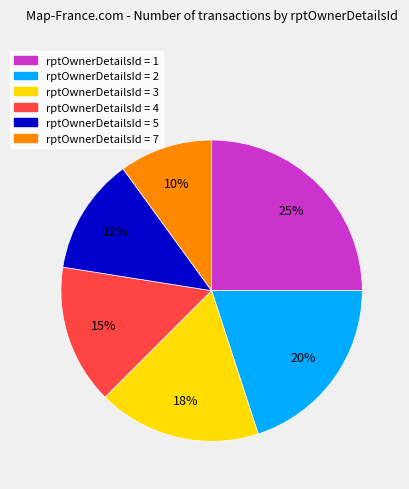

To the nearest percent, what is the average slice percentage?

17%